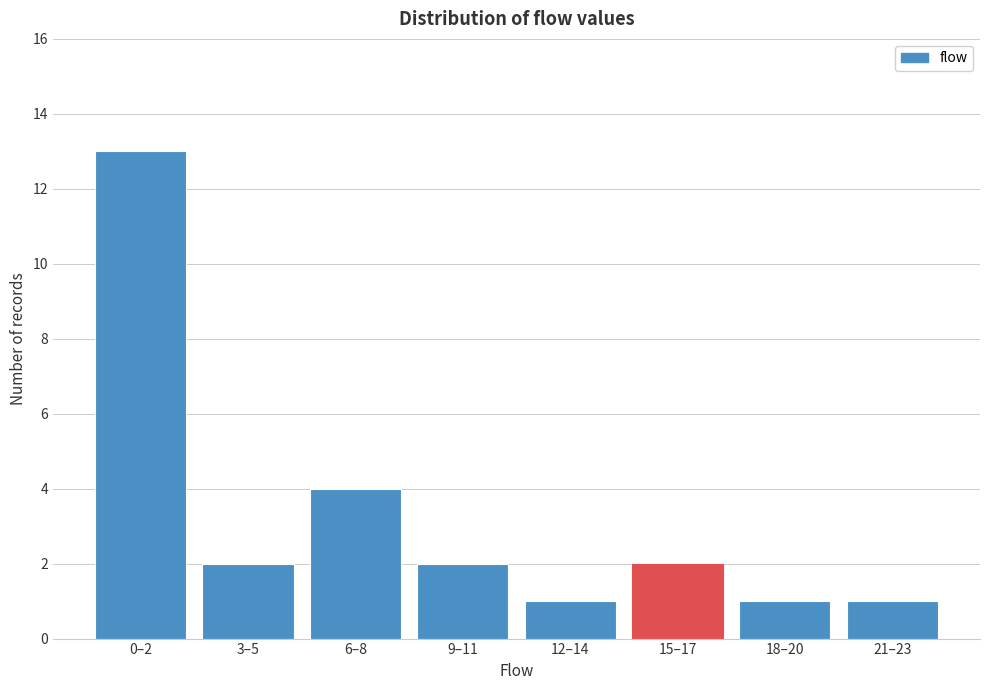

Reading left to right, transcribe all the data shown in this chart.

0–2=13	3–5=2	6–8=4	9–11=2	12–14=1	15–17=2	18–20=1	21–23=1